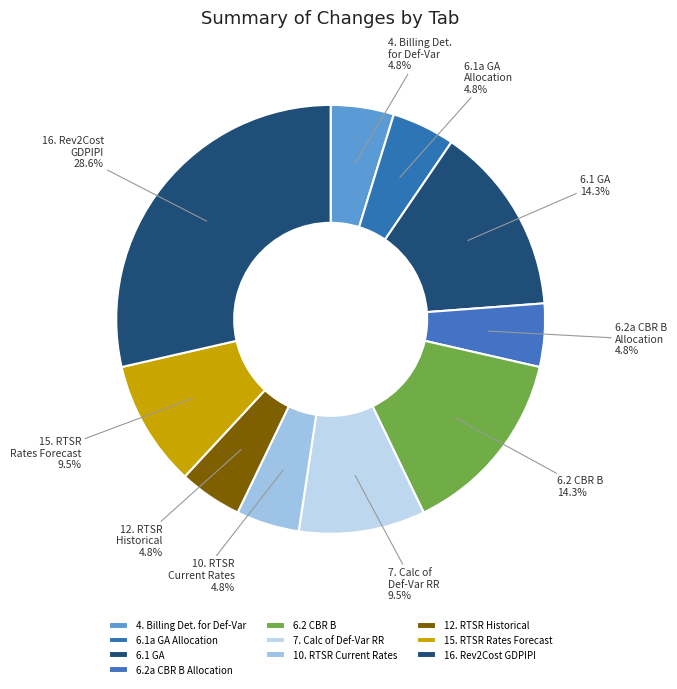

What percentage is NOT represented by 6.2a CBR B Allocation?

95.2%